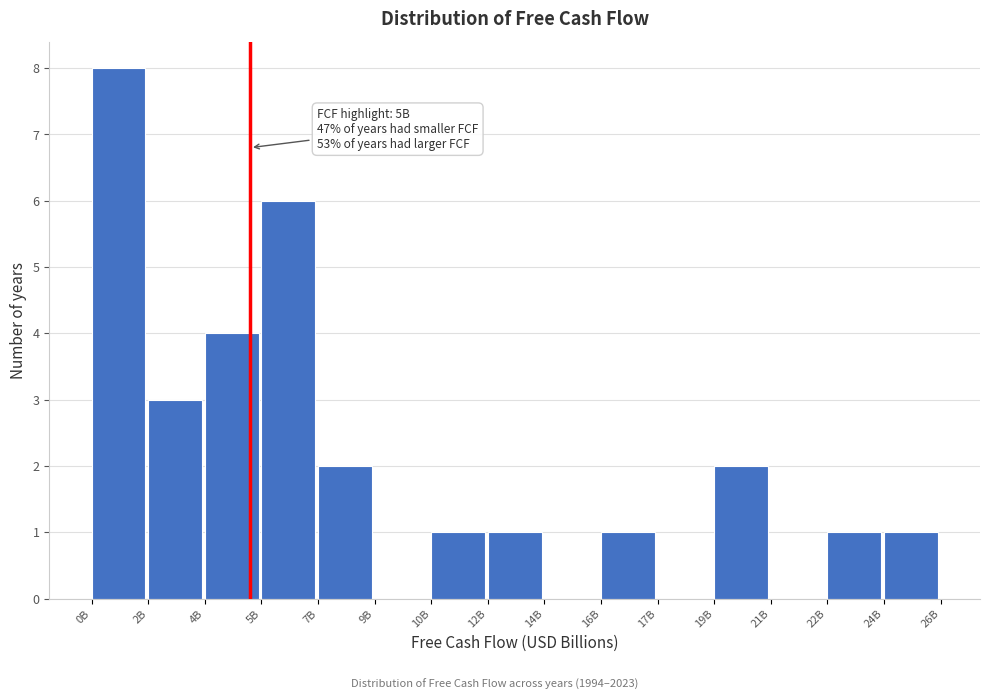

Reading right to left, transcribe all the data shown in this chart.

24B=1	22B=1	21B=0	19B=2	17B=0	16B=1	14B=0	12B=1	10B=1	9B=0	7B=2	5B=6	4B=4	2B=3	0B=8